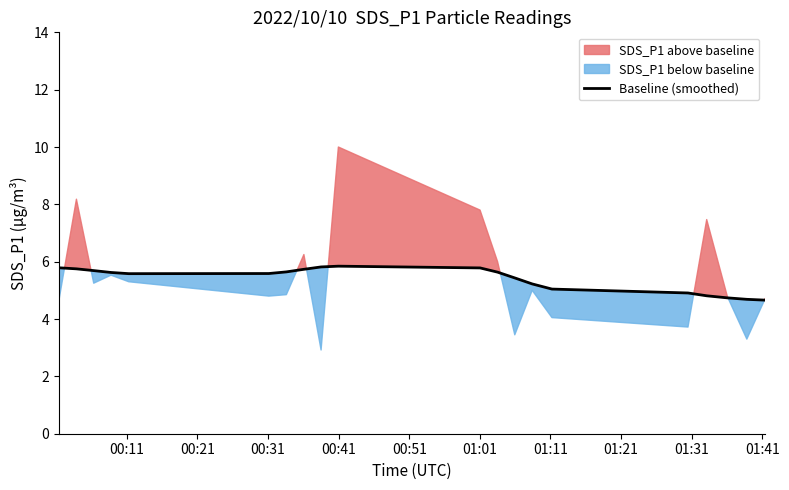

What is the smallest value displayed?

4.7